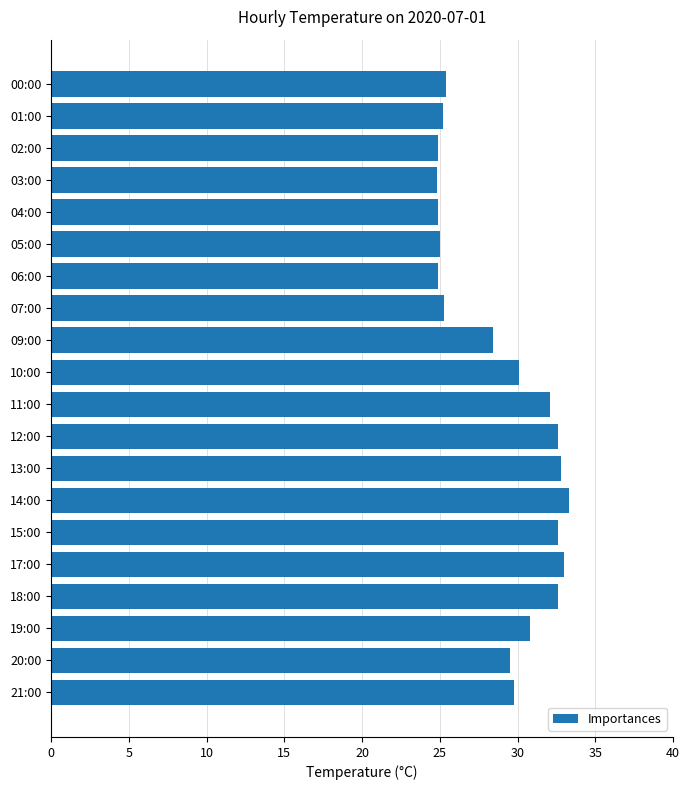

What is the difference between the maximum and second lowest values?

8.4